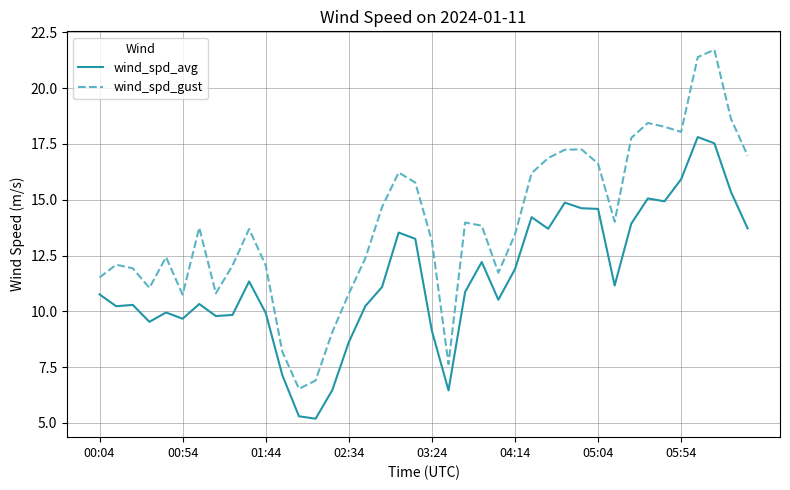

What is the minimum value for wind_spd_gust?

6.5